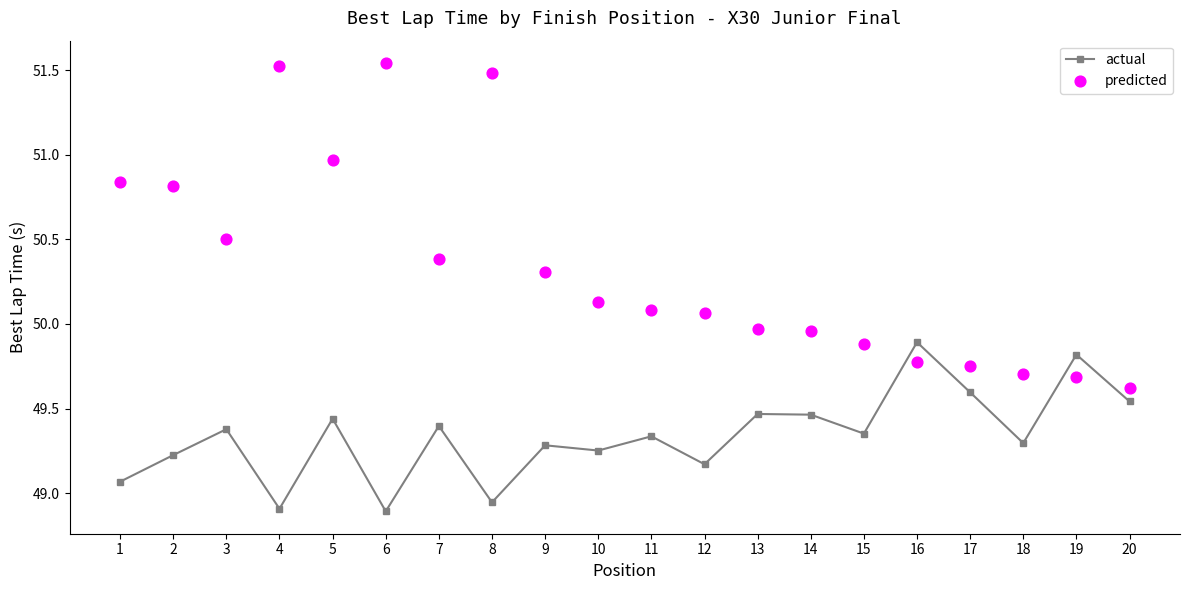

At which category is the sum across all series the highest?

6